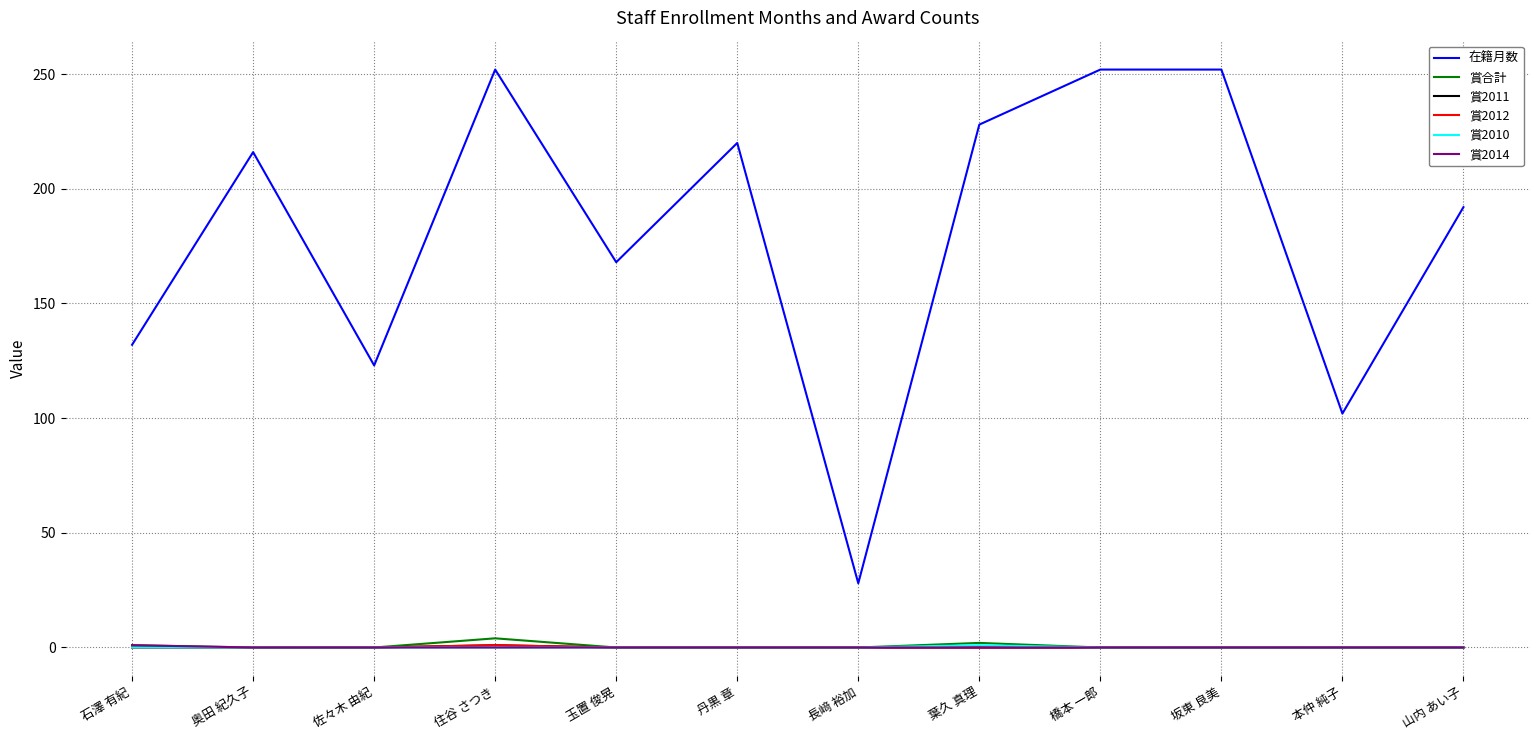

Rank the series at 玉置 俊晃 from highest to lowest value.

在籍月数, 賞合計, 賞2011, 賞2012, 賞2010, 賞2014